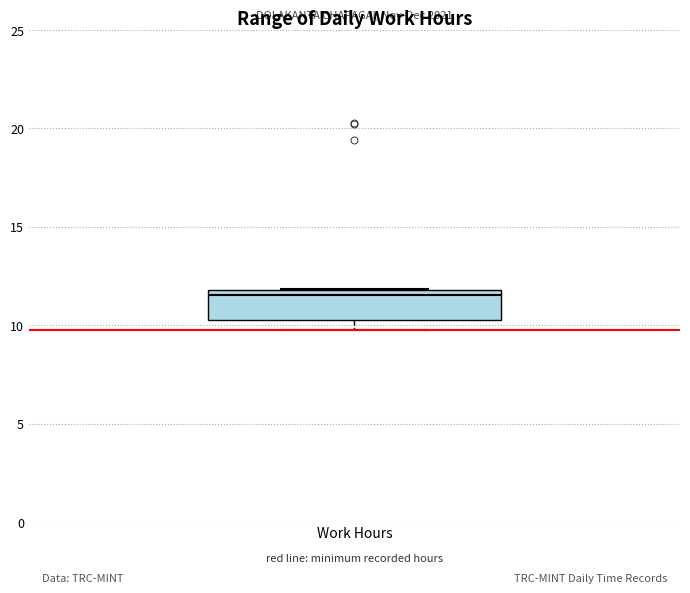

Transcribe this box plot: give where the median line is, the range the box spans, and where the two whiskers end, as read against the y-axis. The values are not printed on the chart, so give them approximately, as read against the axis.

median 11.5, box 10.5 to 12.0, whiskers 9.5 to 12.0